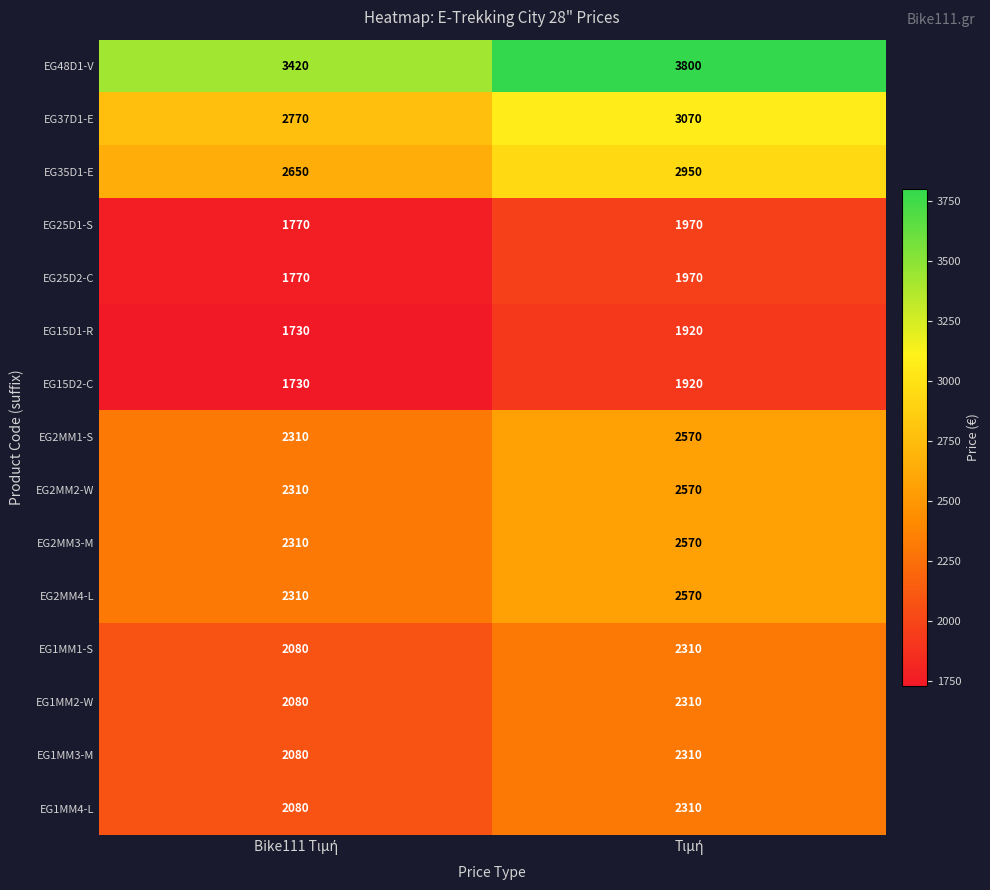

What is the difference between the maximum and minimum values in the EG2MM1-S series?

260